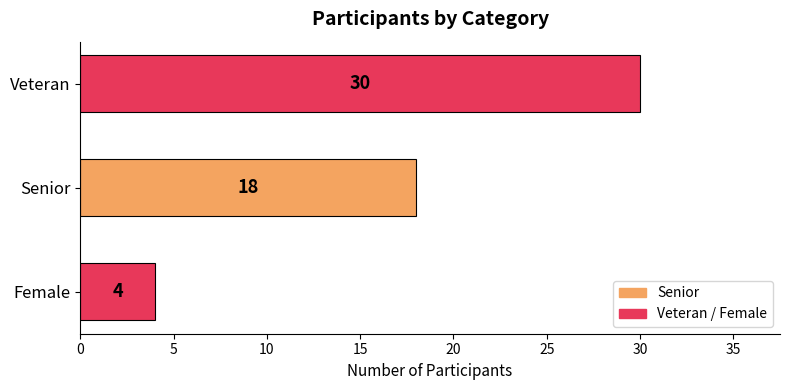

List the labels in order of value, smallest first.

Female, Senior, Veteran